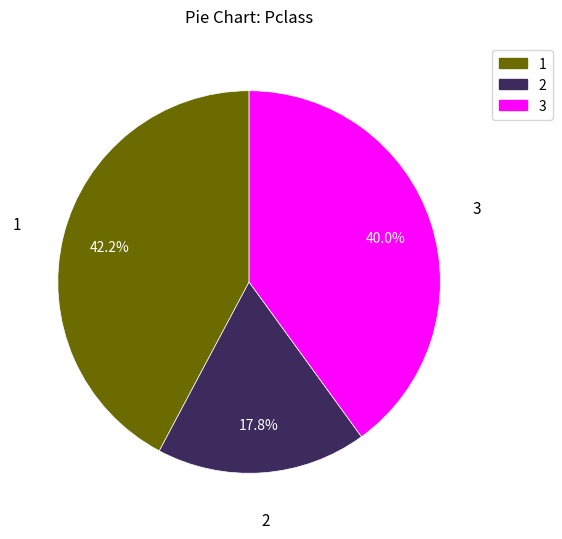

Approximately how many times larger is the value at 1 compared to 2?

2.4